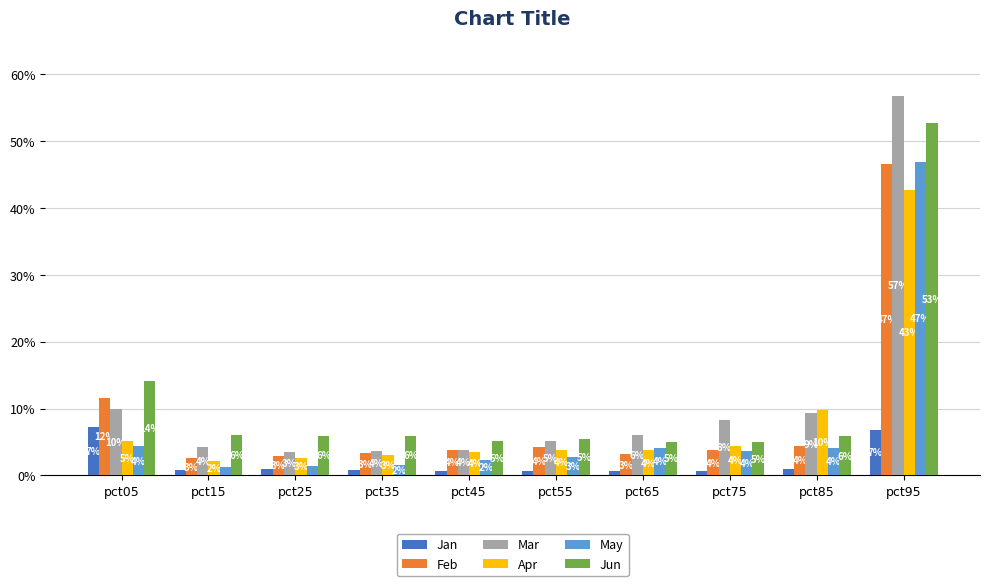

Reading right to left, what are all the values shown in this chart?

Jan: 0.1	0.0	0.0	0.0	0.0	0.0	0.0	0.0	0.0	0.1
Feb: 0.5	0.0	0.0	0.0	0.0	0.0	0.0	0.0	0.0	0.1
Mar: 0.6	0.1	0.1	0.1	0.1	0.0	0.0	0.0	0.0	0.1
Apr: 0.4	0.1	0.0	0.0	0.0	0.0	0.0	0.0	0.0	0.1
May: 0.5	0.0	0.0	0.0	0.0	0.0	0.0	0.0	0.0	0.0
Jun: 0.5	0.1	0.0	0.1	0.1	0.1	0.1	0.1	0.1	0.1